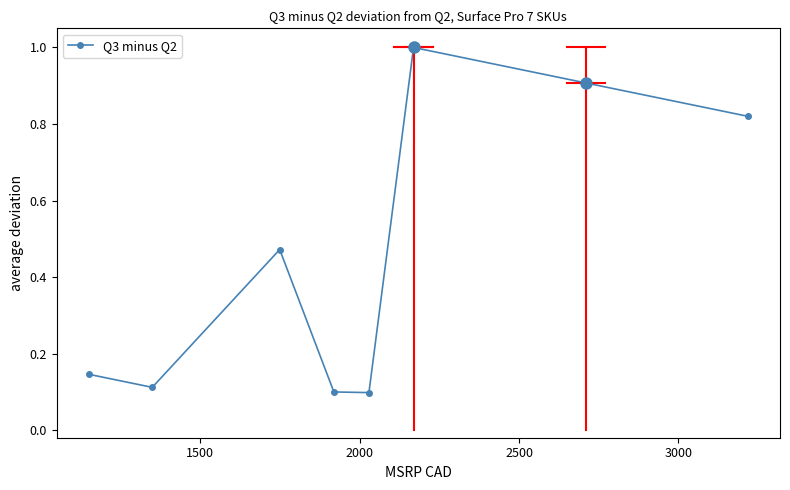

How many interior local peaks (higher than both neighbors) does the data have?

2